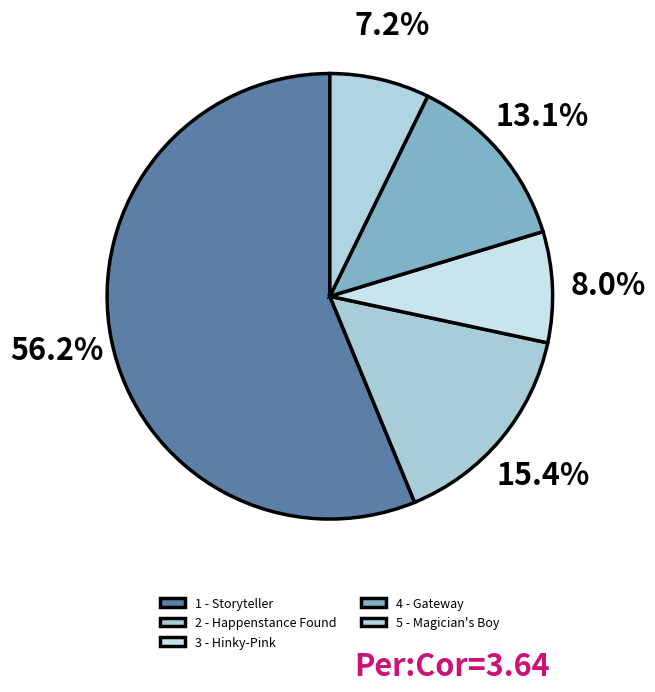

Is it true that 4 - Gateway is 13% of the pie?

True